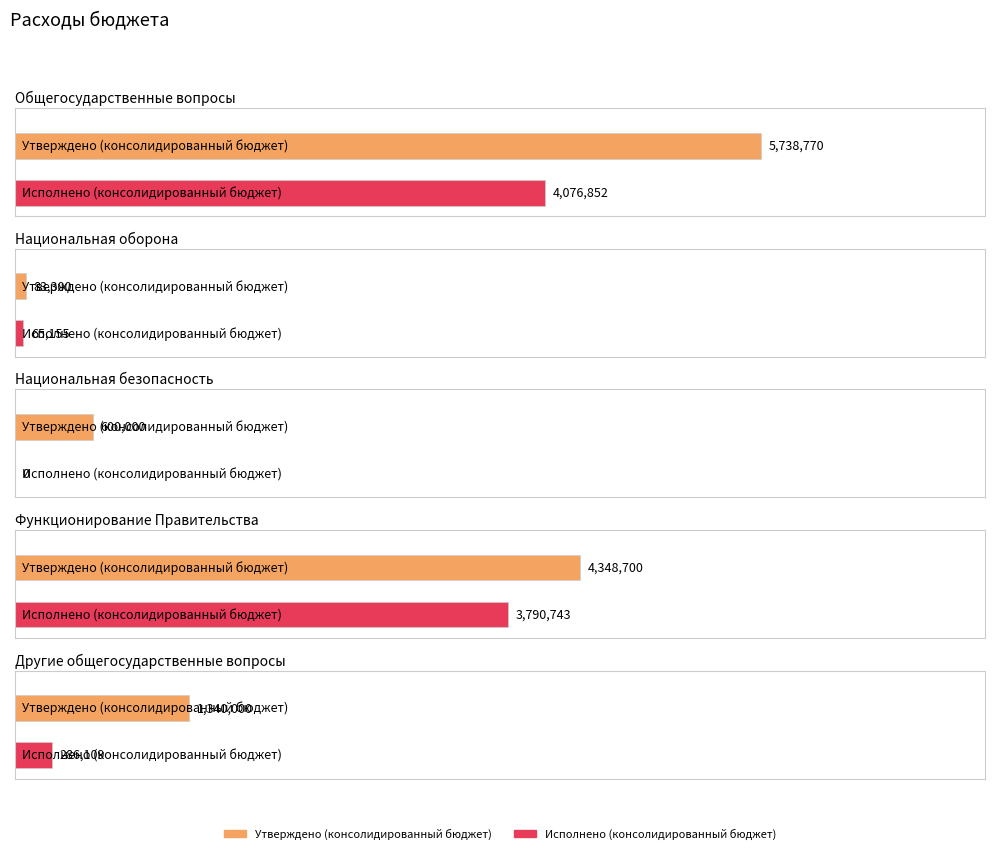

Reading right to left, list all the values displayed in this chart.

Утверждено (консолидированный бюджет): 1340000.0	4348700.0	600000.0	83300.0	5738770.0
Исполнено (консолидированный бюджет): 286109.4	3790742.8	0.0	65154.7	4076852.2